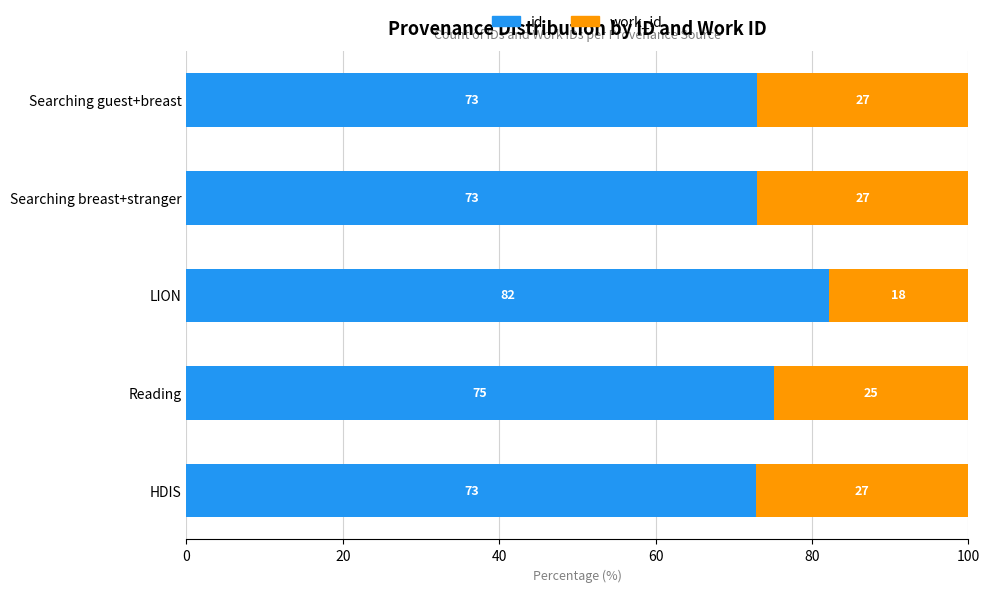

Which category has the highest value in the id series?

LION